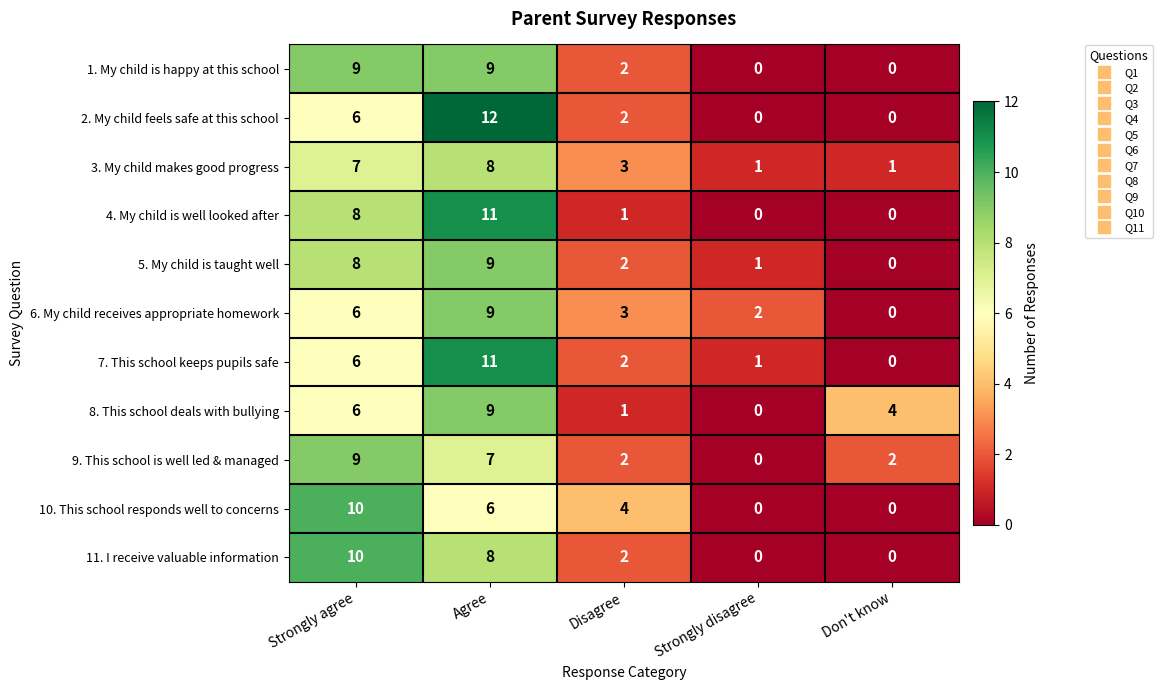

List the labels in order of 8. This school deals with bullying value, smallest first.

Strongly disagree, Disagree, Don't know, Strongly agree, Agree